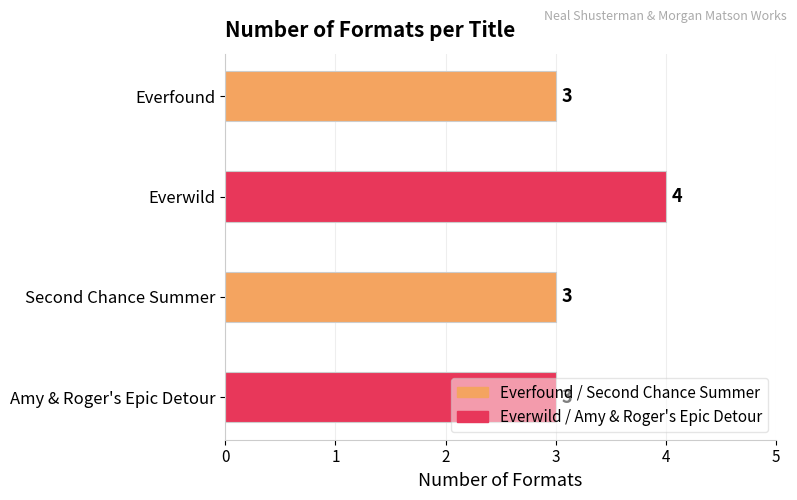

What is the sum of the values at Everwild and Everfound?

7